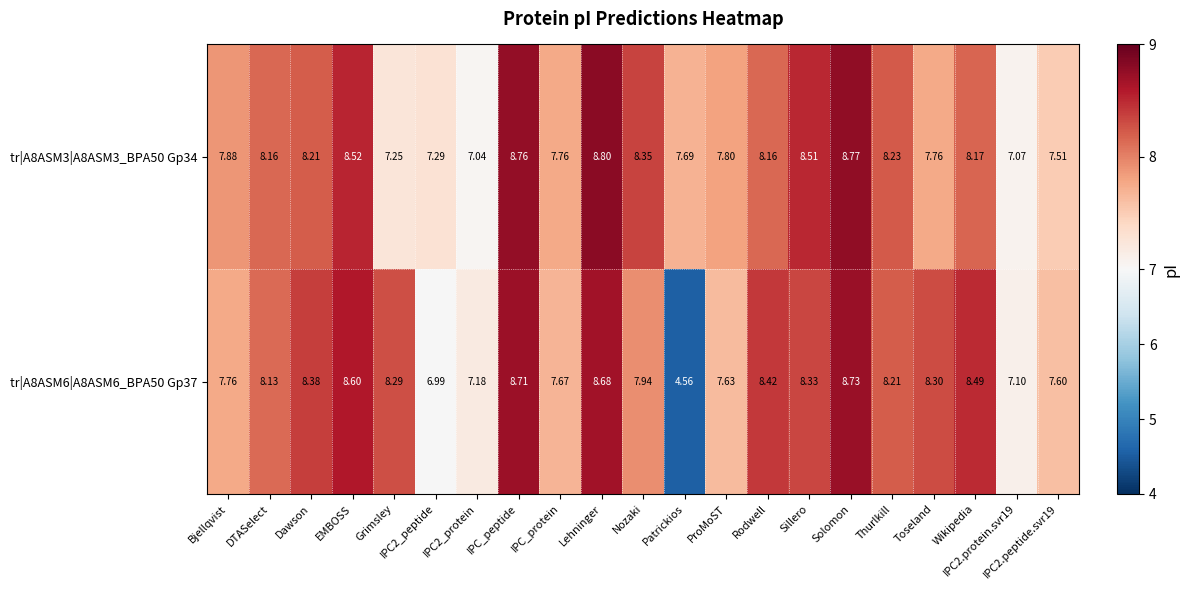

At which category does the chart reach its minimum across all series?

Patrickios